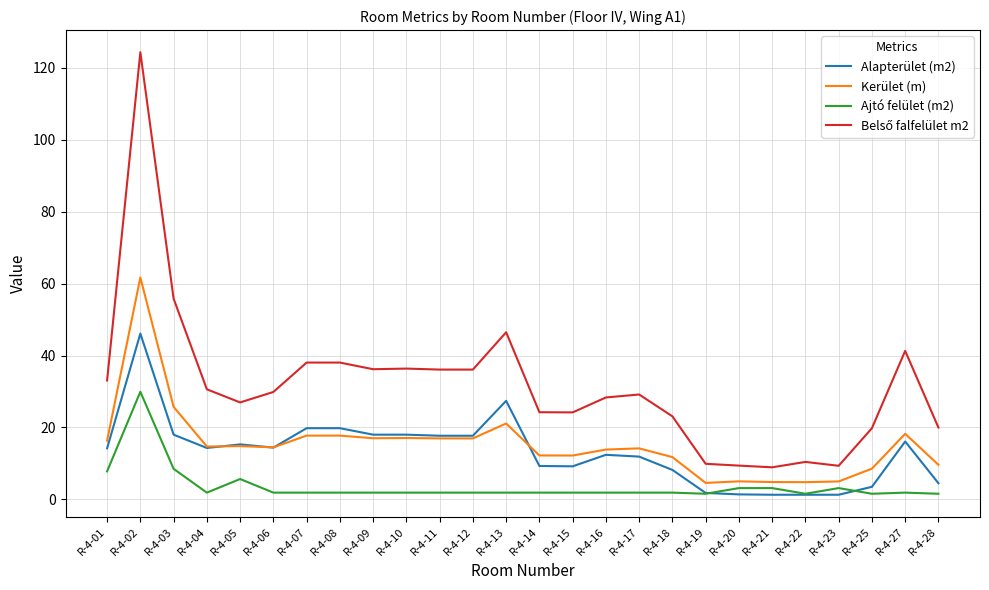

The Alapterület (m2) series shows 9.2 at R-4-15. True or false?

True